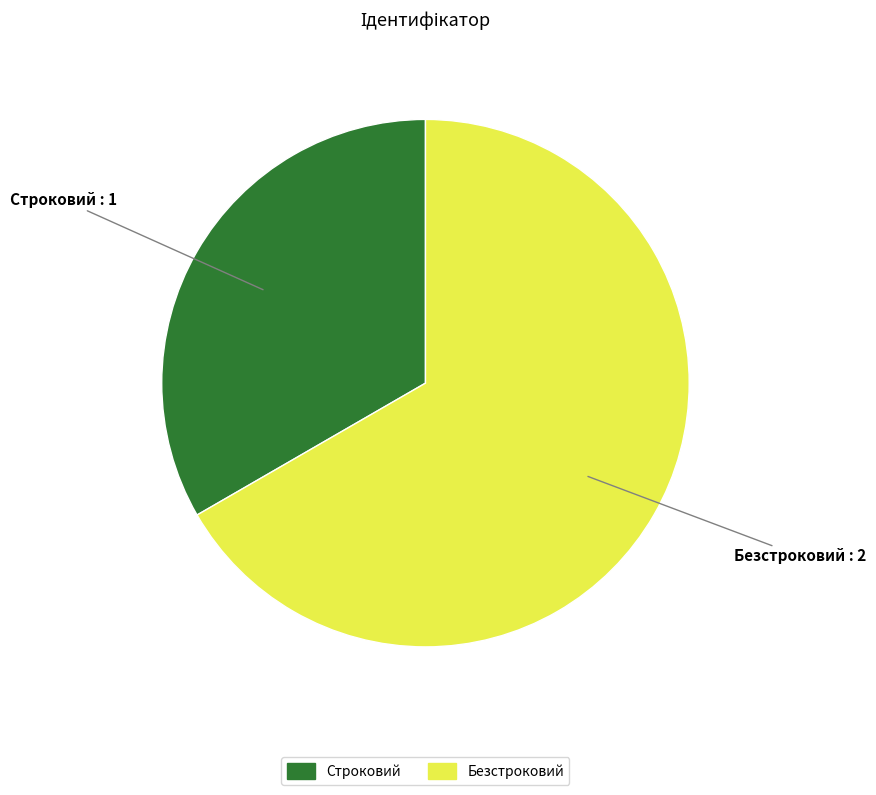

Is there a majority slice in this chart?

Yes